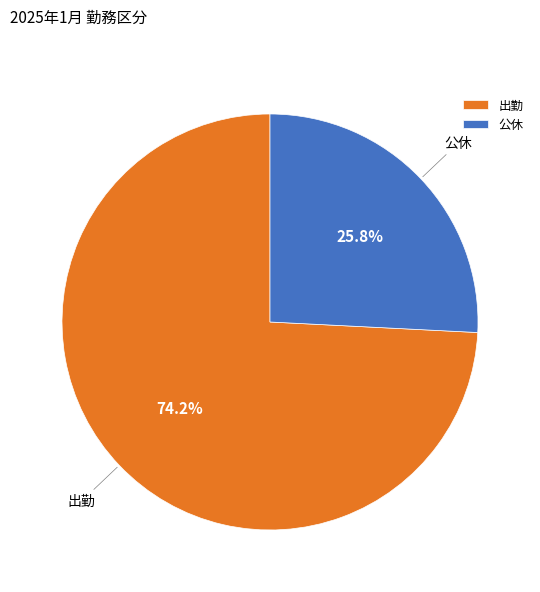

Which category has the biggest portion of the pie?

出勤